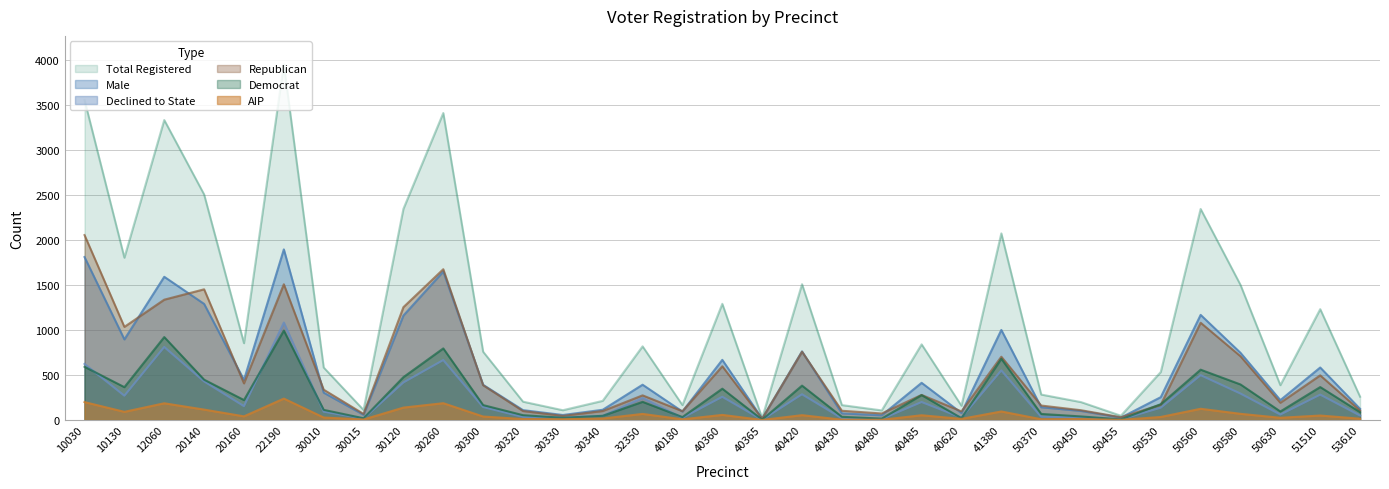

What is the value of the rep point at the 12th from the left?

100